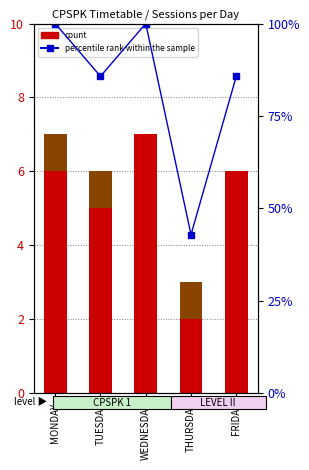

Which series has the largest range (max minus min)?

percentile rank within the sample